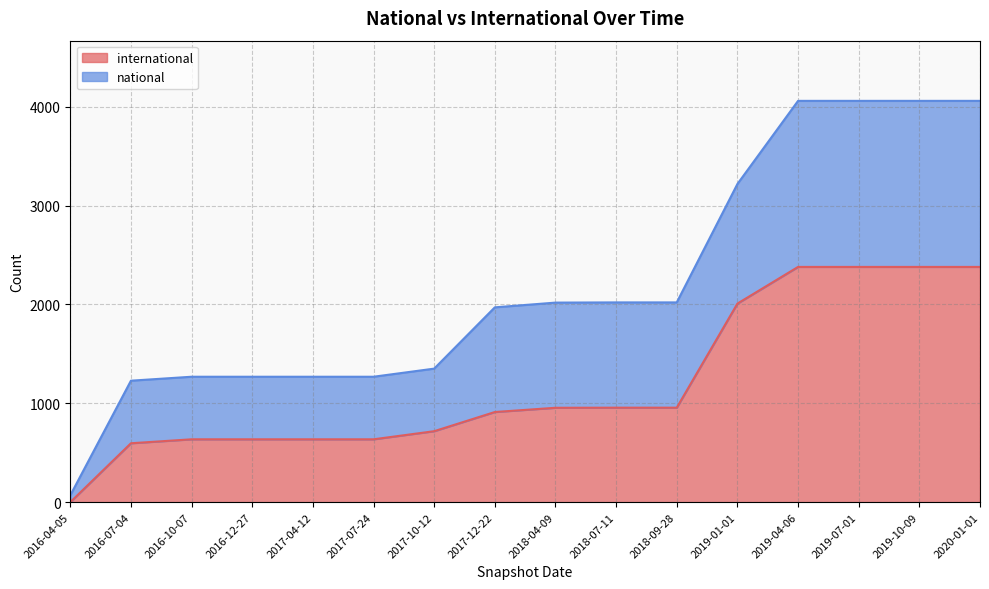

What are all the series names shown in the legend?

international, national